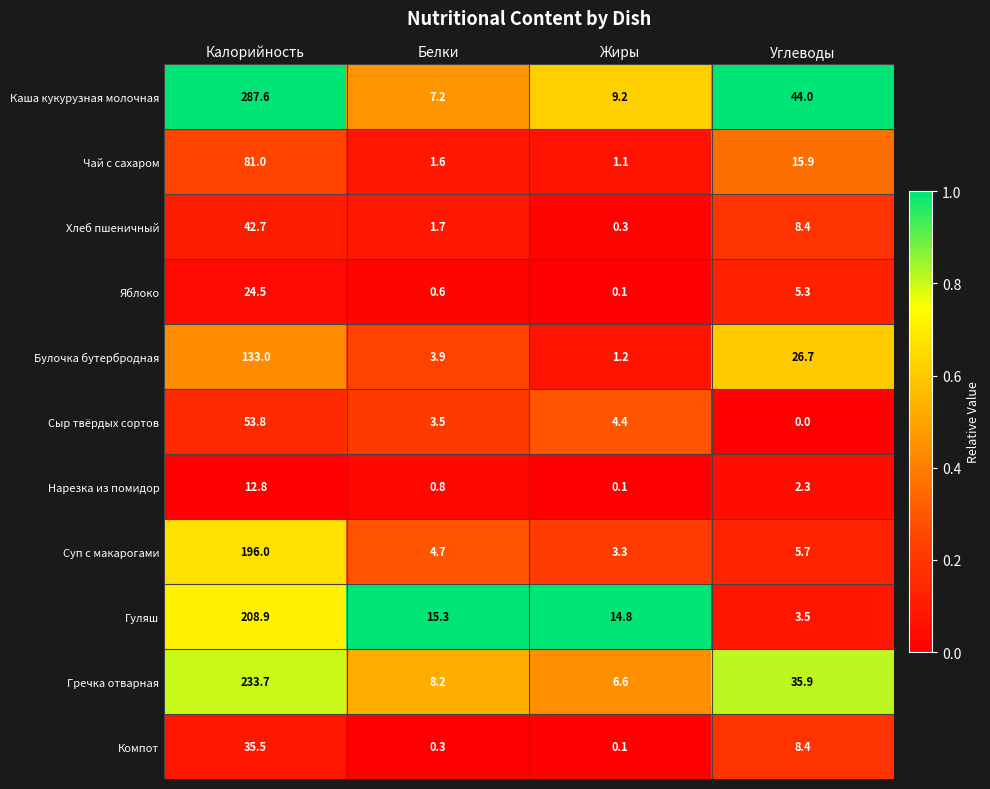

At which category is the sum across all series the highest?

Калорийность